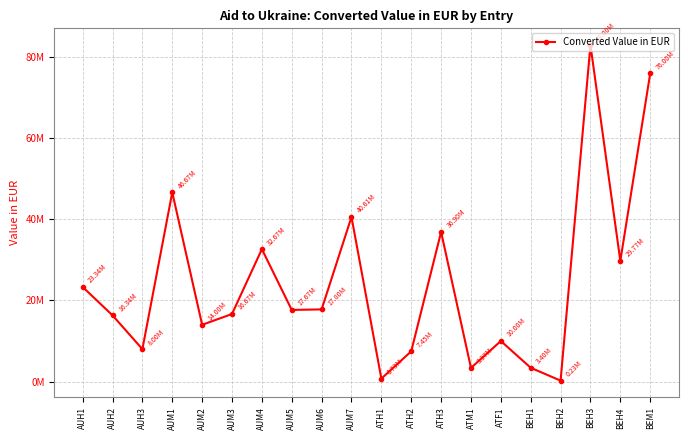

At which category does the data reach its first local peak?

AUM1